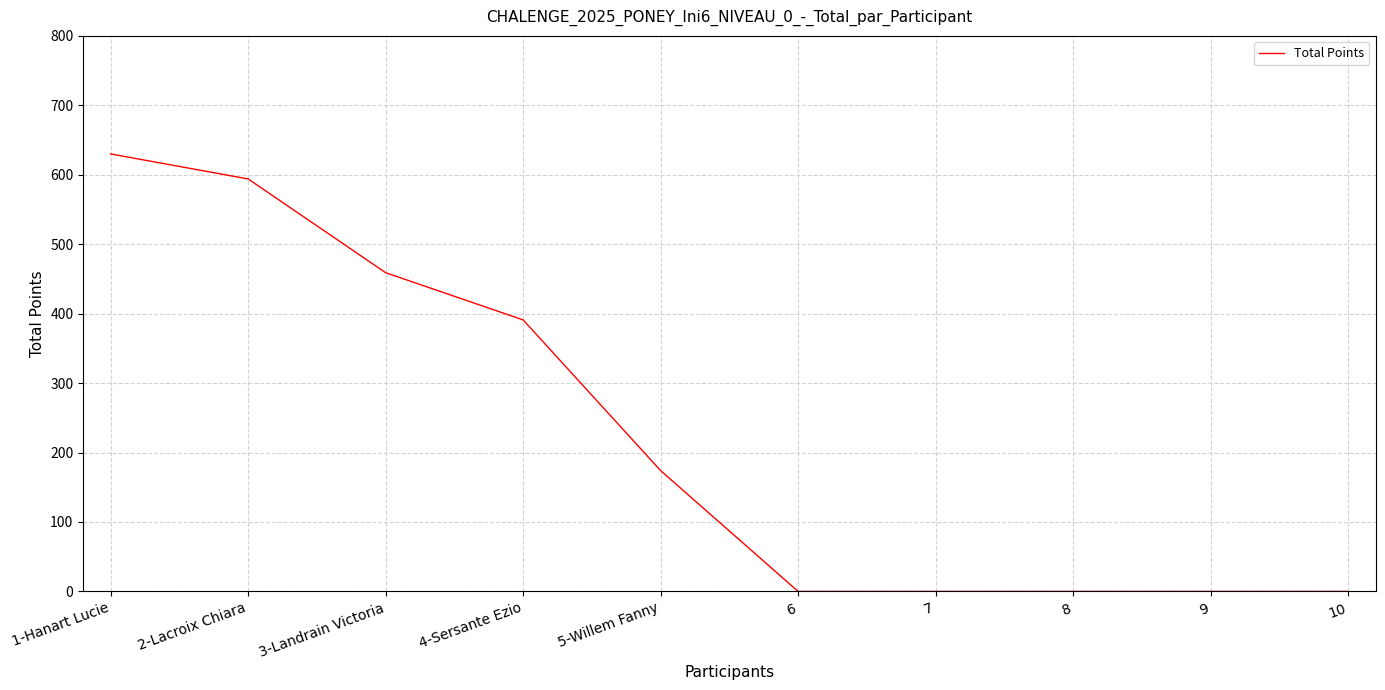

At which label does the data first exceed 174?

1-Hanart Lucie